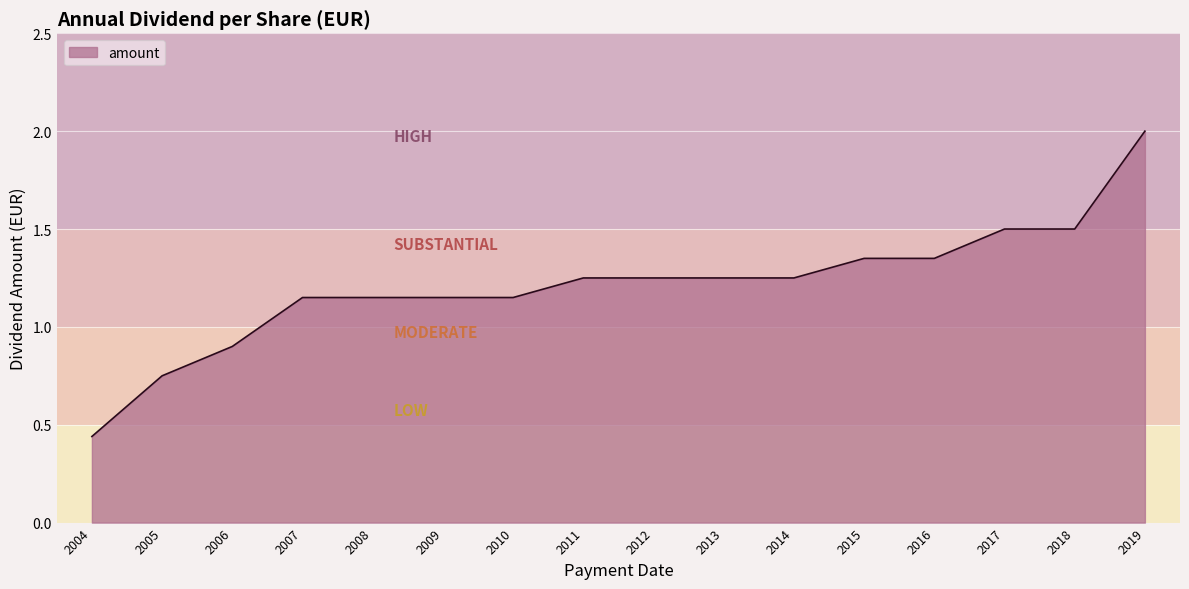

Count the number of data series in this chart.

1